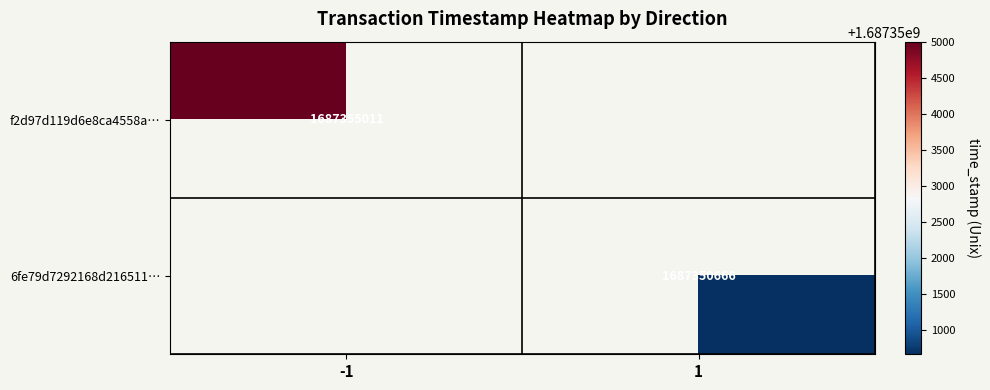

Is it true that f2d97d119d6e8ca4558a… equals 715871243 at -1?

False